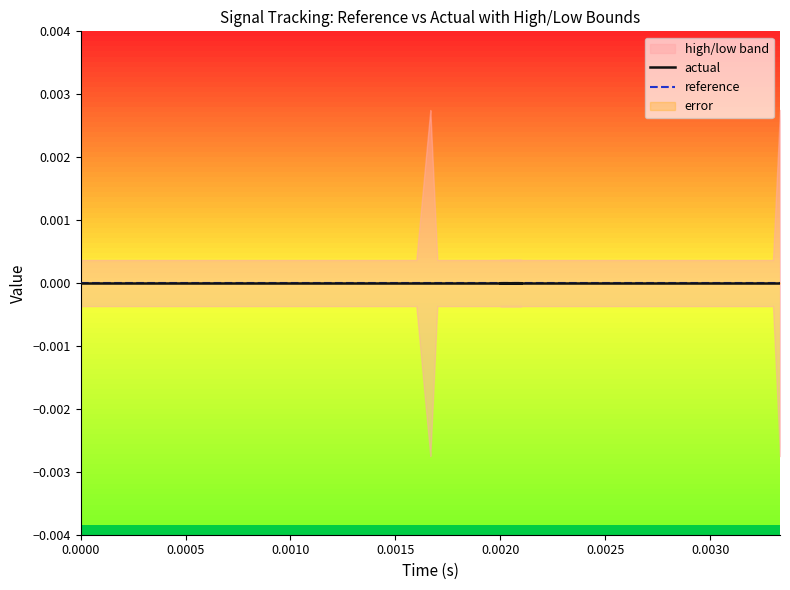

True or false: actual and high intersect in this chart.

False